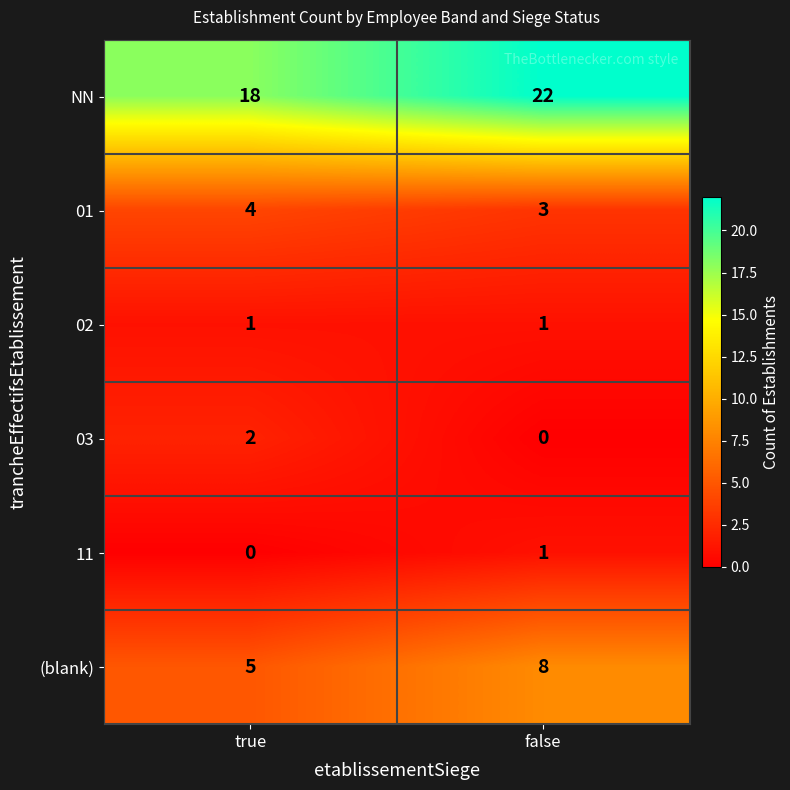

Rank the categories by NN value from lowest to highest.

true, false